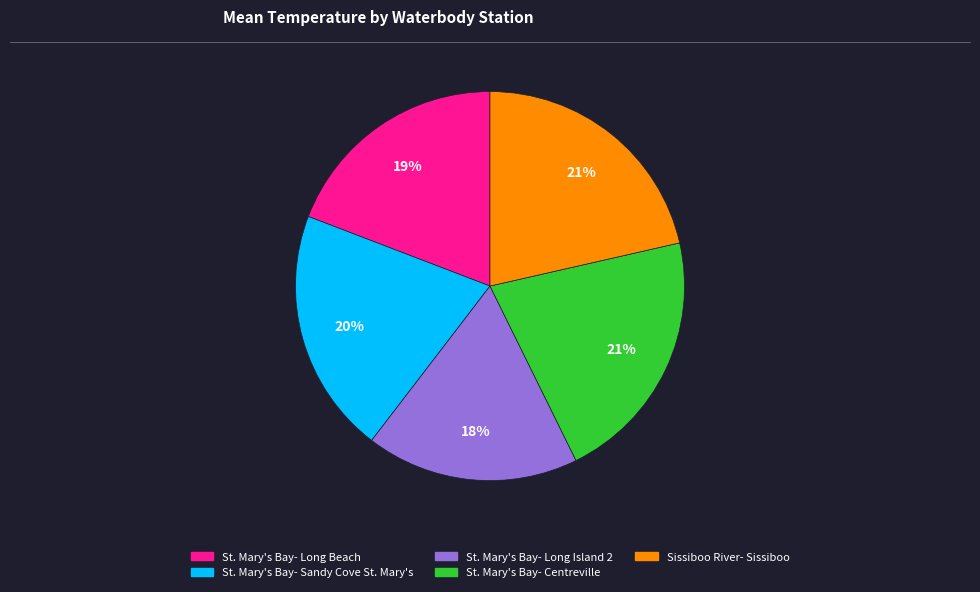

Does any single category account for the majority?

No